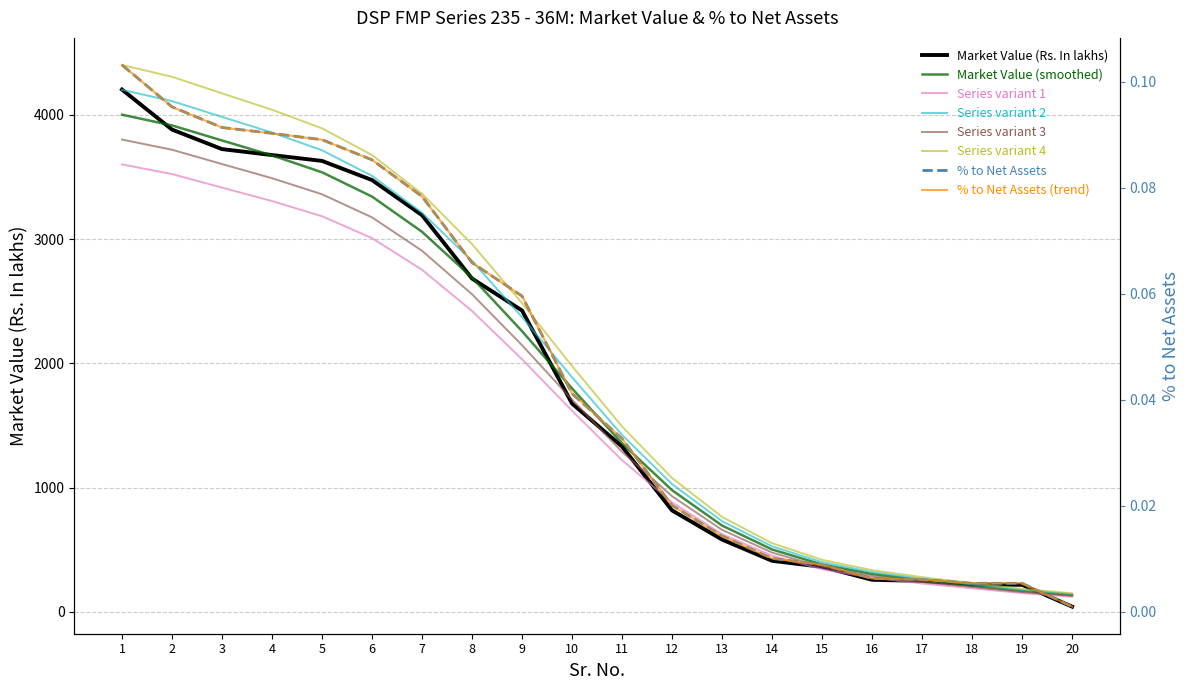

Count the number of categories in the chart.

20